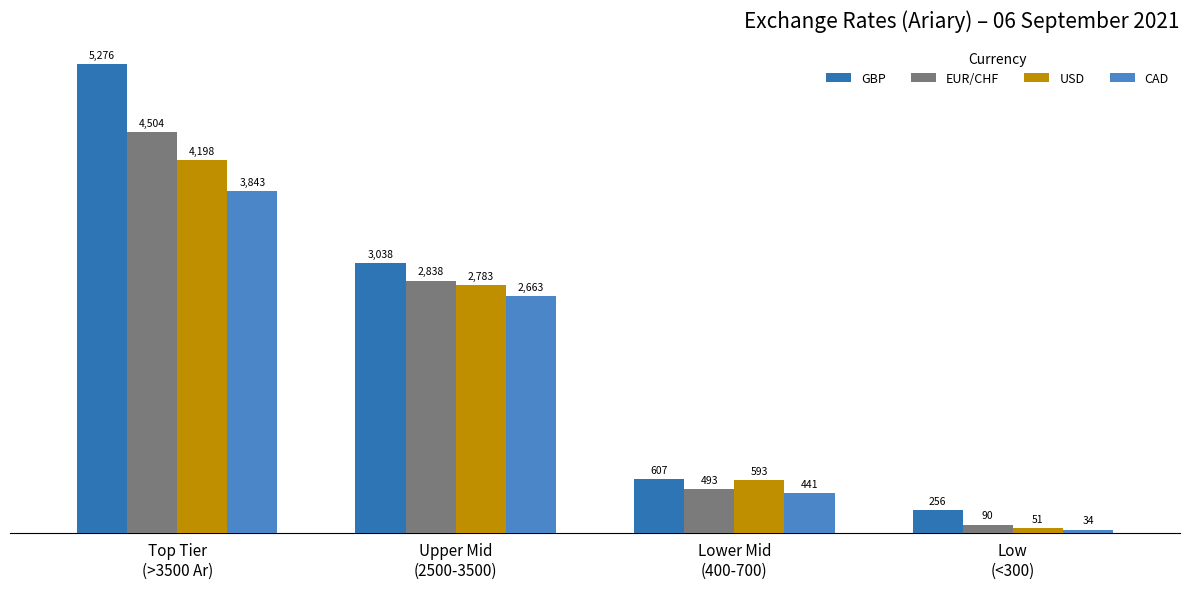

What position from the right is Top Tier
(>3500 Ar)?

4